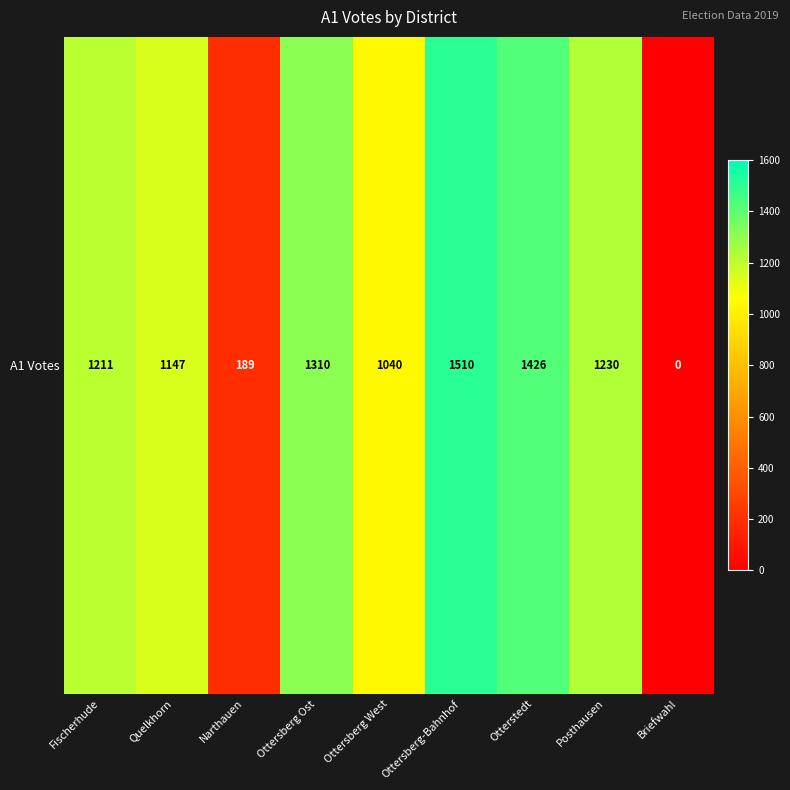

What is the difference between the values at Ottersberg-Bahnhof and Narthauen?

1321